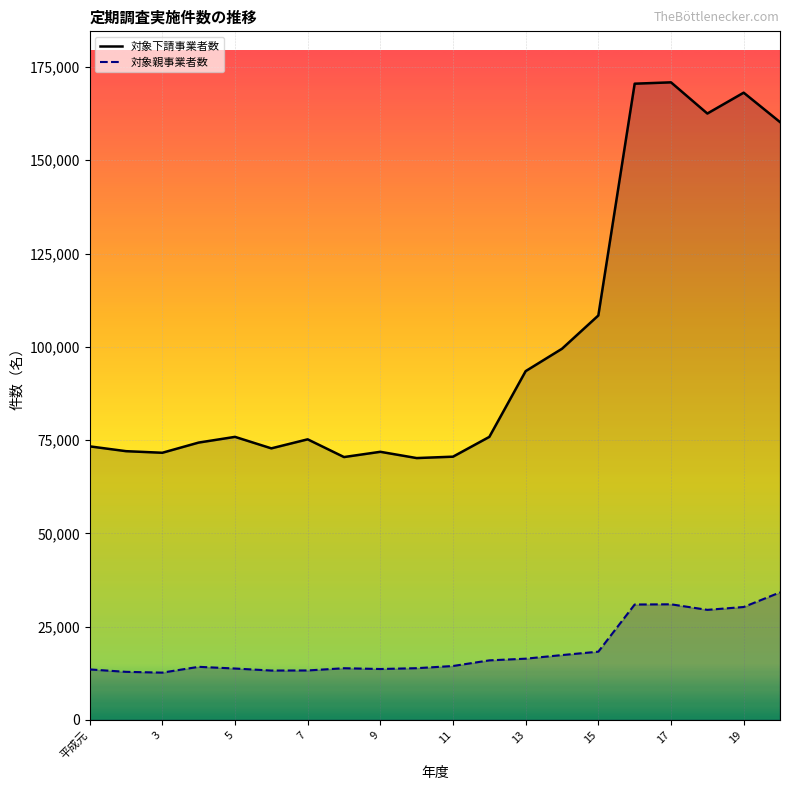

What is the spread (max minus min) of values at 13?

77066